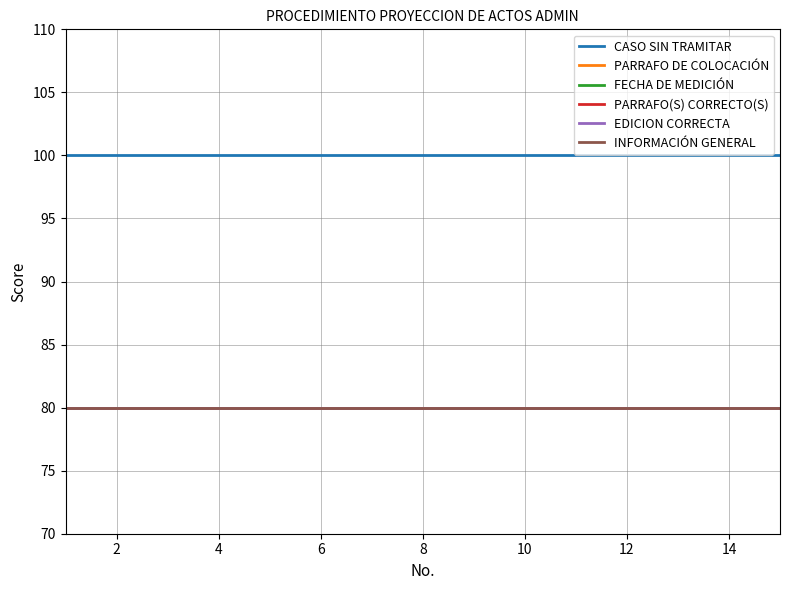

Does the chart have visible grid lines?

Yes